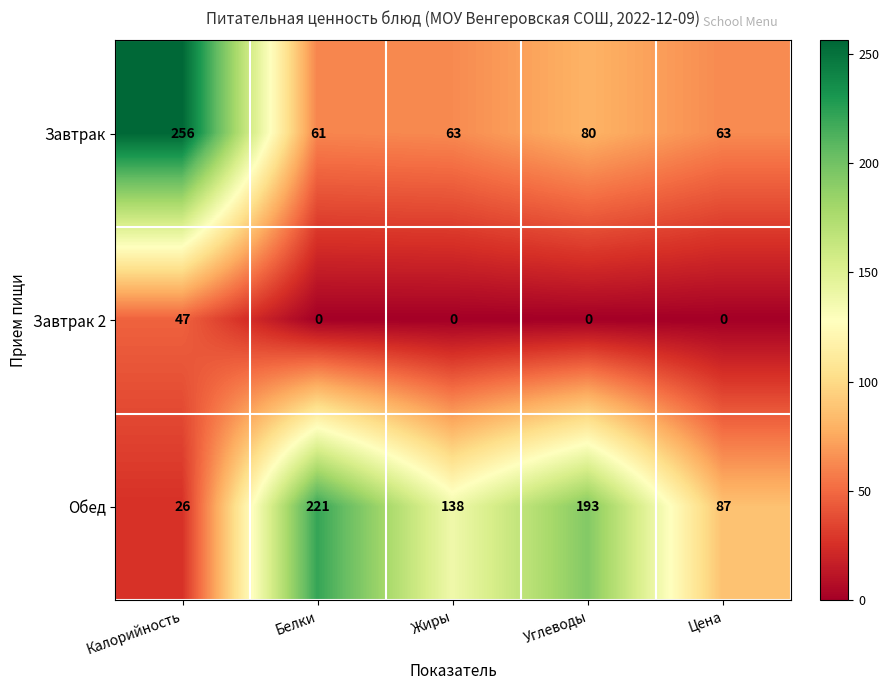

What is the spread (max minus min) of values at Цена?

87